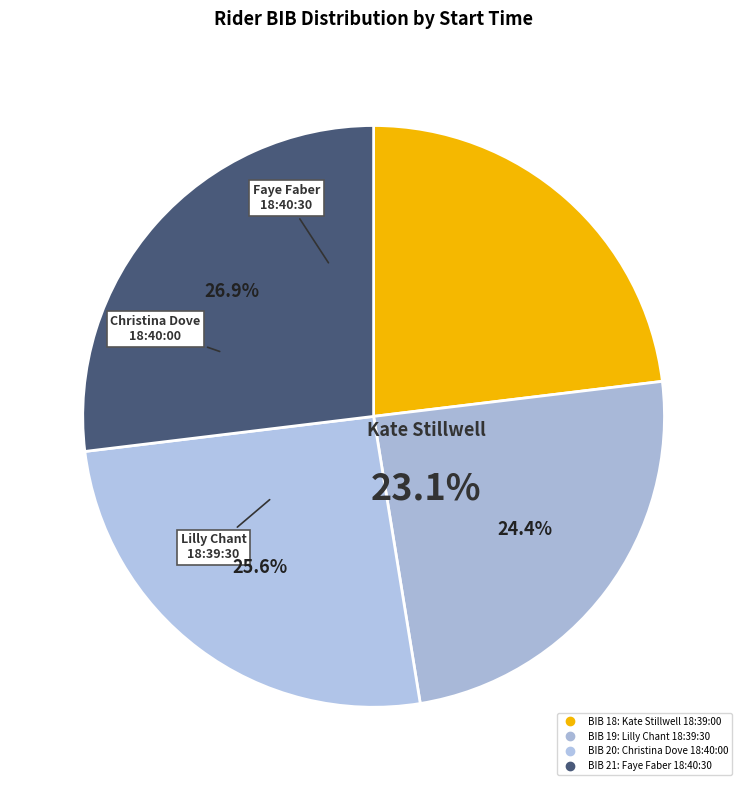

How many segments does this pie chart have?

4